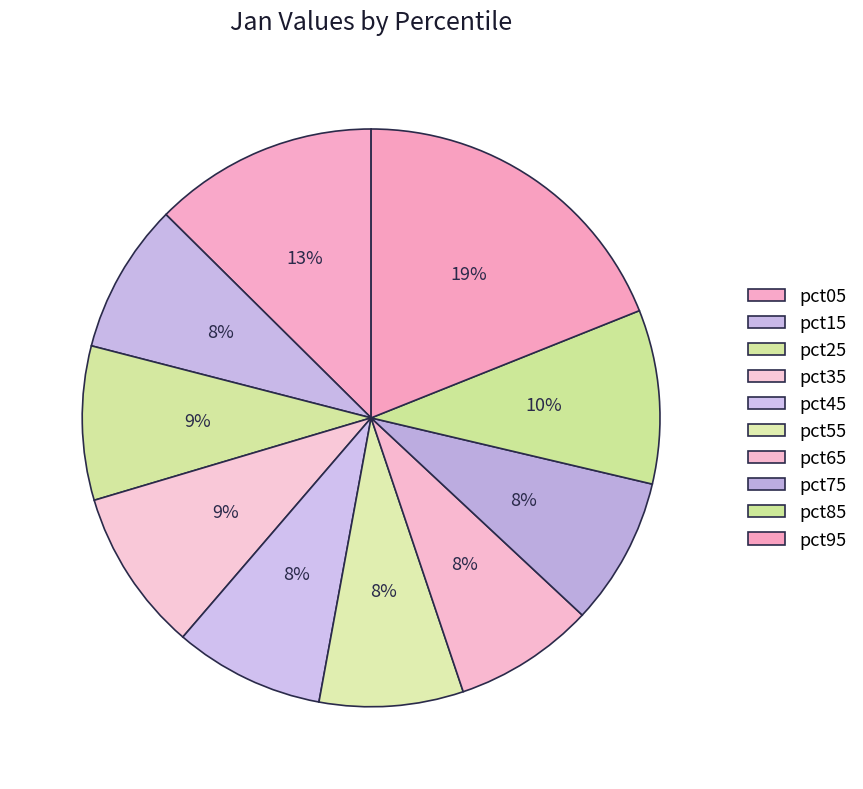

Is there a majority slice in this chart?

No